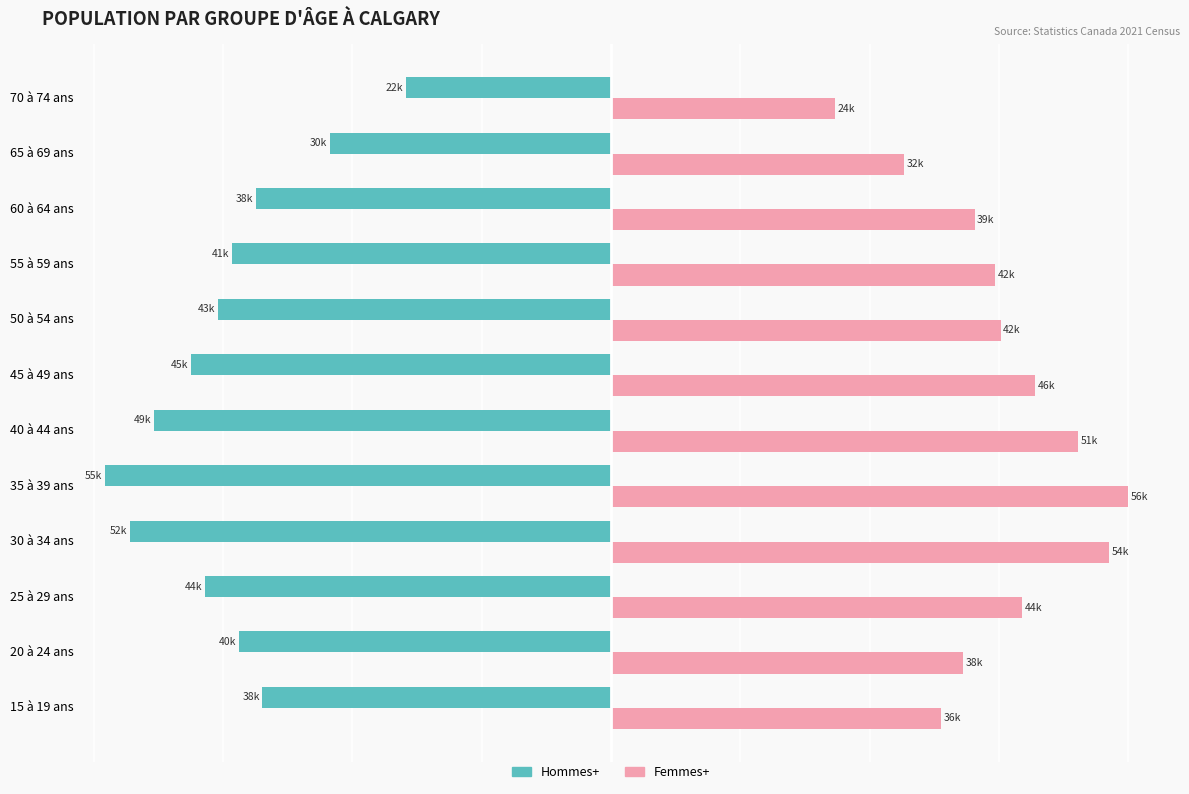

What are all the series names shown in the legend?

Hommes+, Femmes+